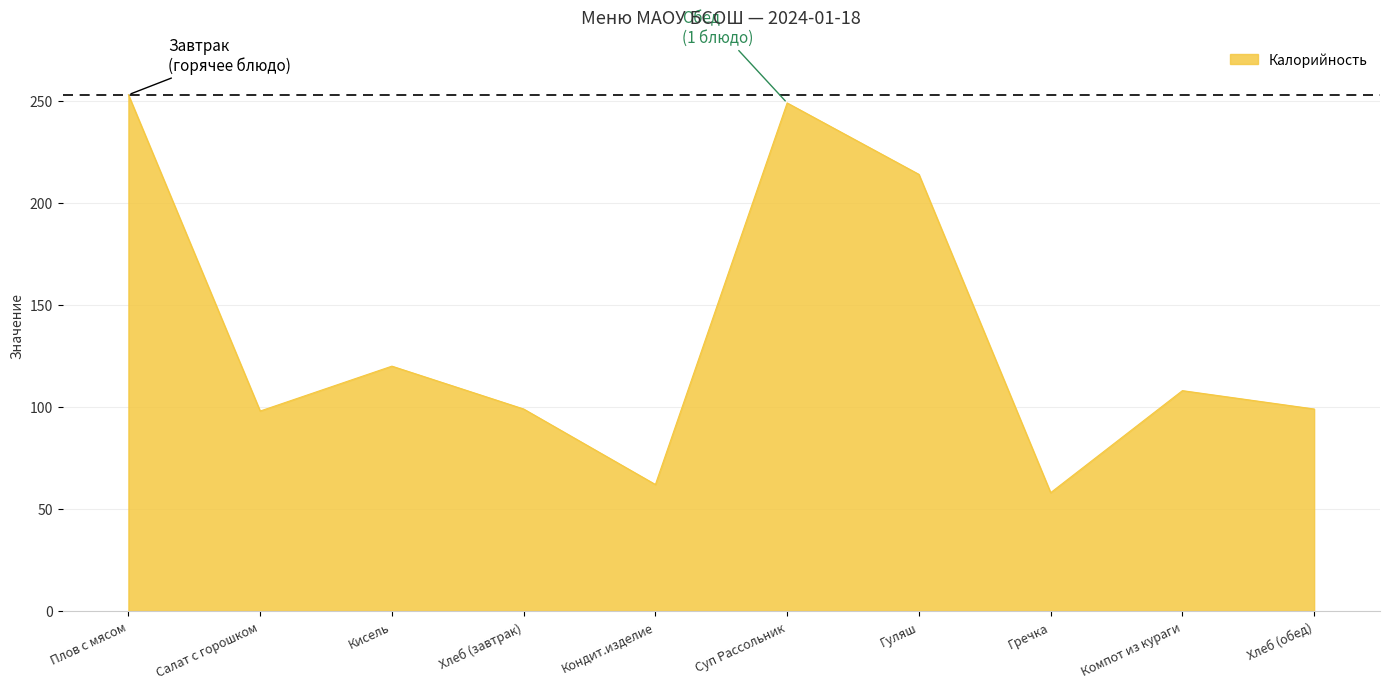

Between Гречка and Салат с горошком, which is larger?

Салат с горошком